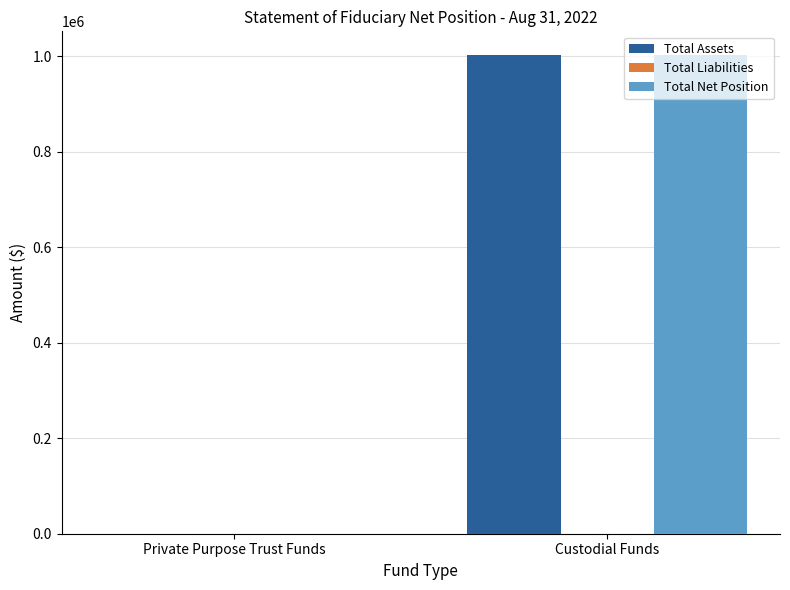

What is the label of the 1st bar from the right?

Custodial Funds